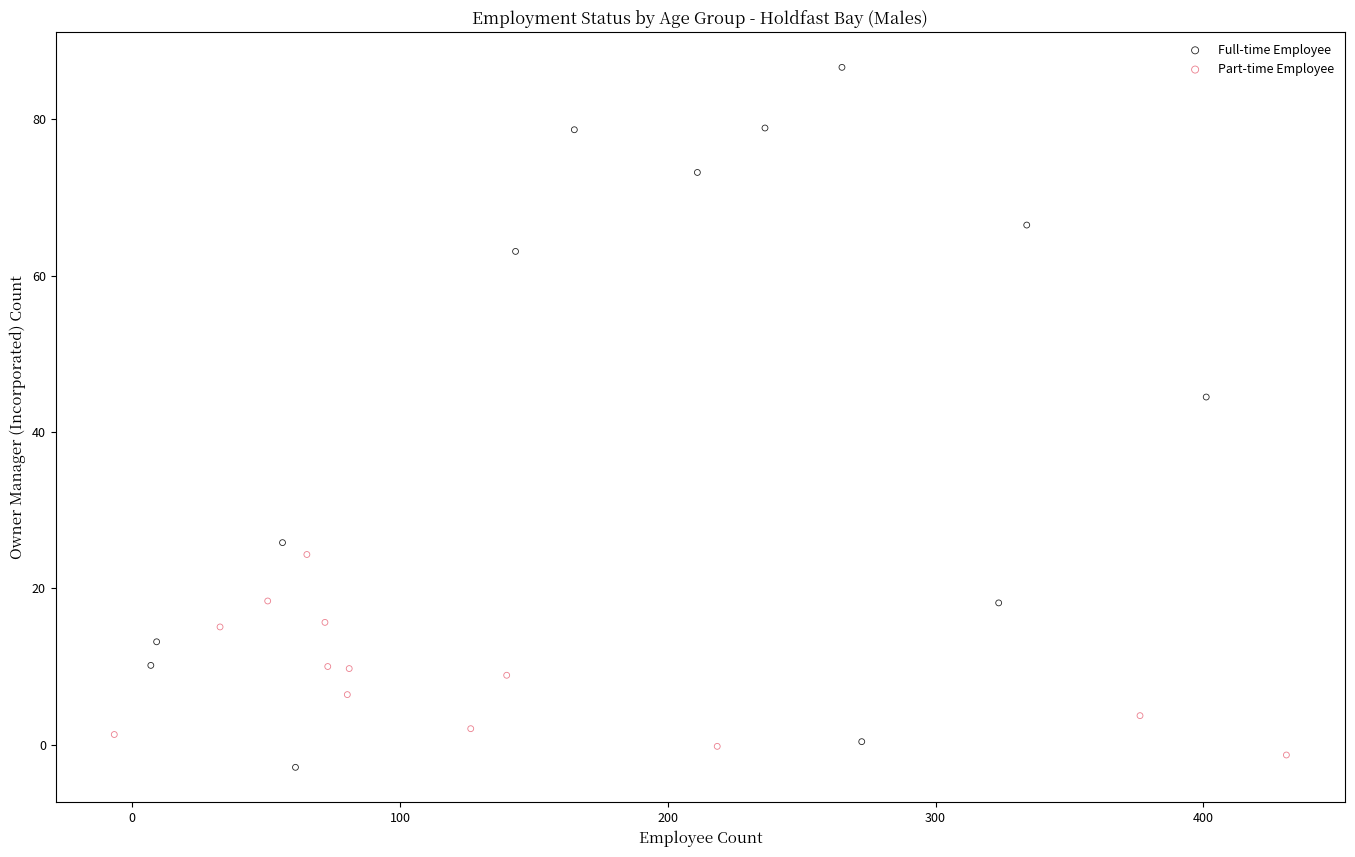

Which series contains the highest Y value?

Full-time Employee